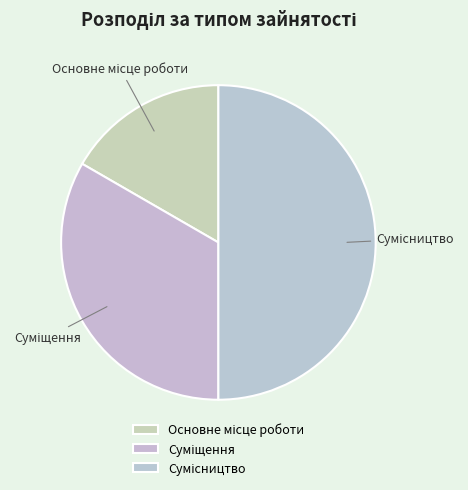

Does Основне місце роботи account for over 50% of the chart?

No